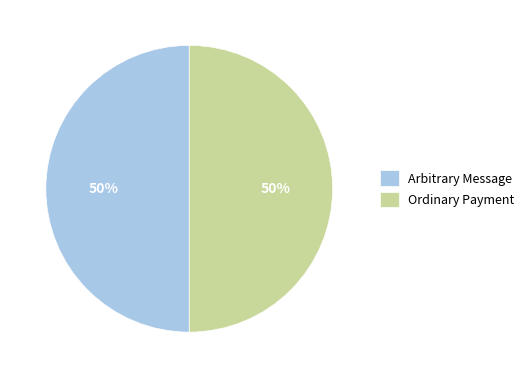

Count the number of slices in the pie.

2